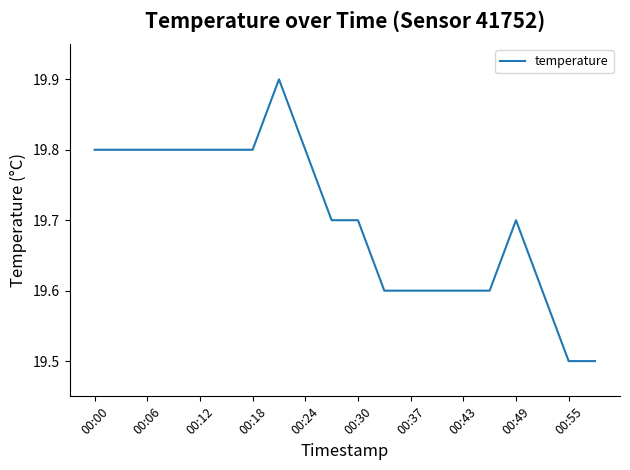

What is the difference between the maximum and minimum values?

0.4